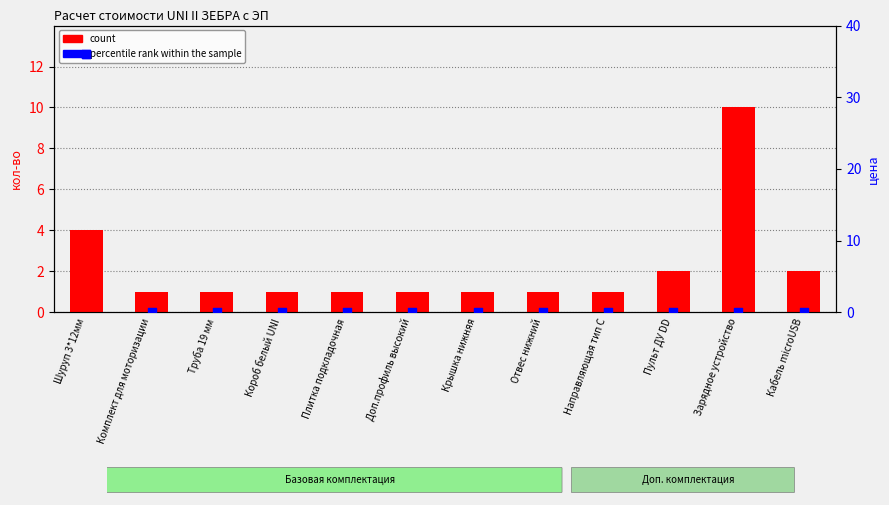

What is the change in value from Шуруп 3*12мм to Короб белый UNI?

-3